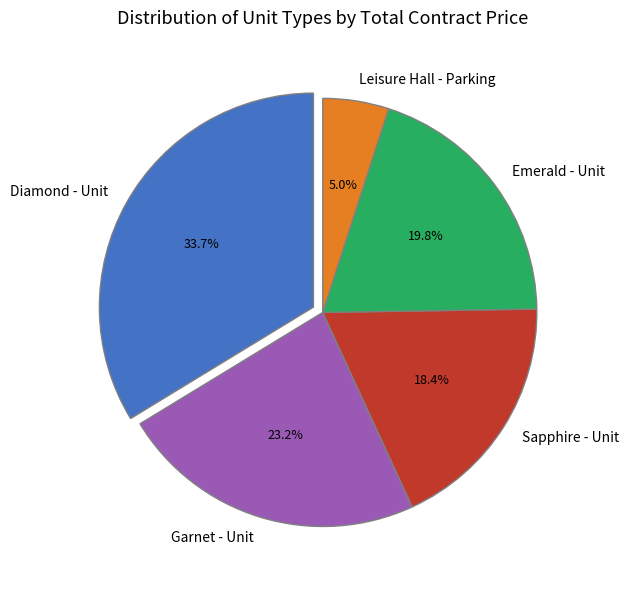

To the nearest percent, what is the difference between the Sapphire - Unit and Garnet - Unit slice percentages?

5%